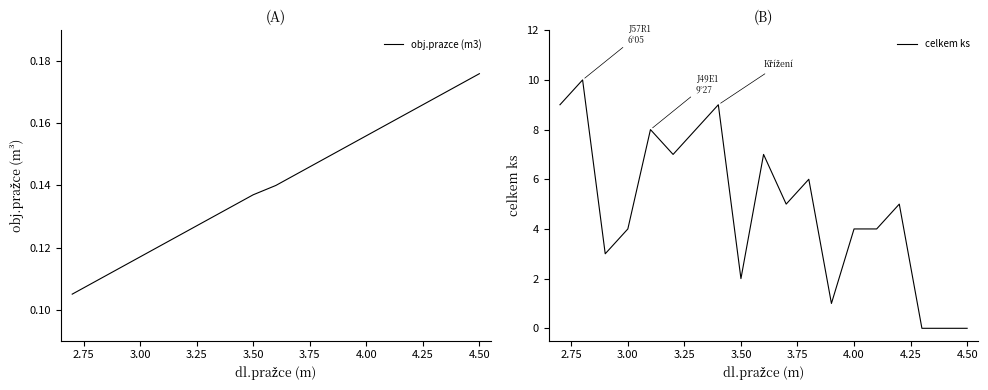

True or false: obj.prazce (m3) has more than 0 interior local peaks.

False